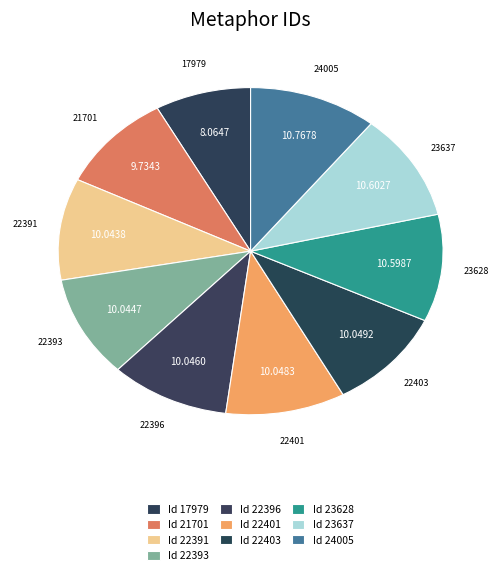

To the nearest percent, what is the average slice percentage?

10%